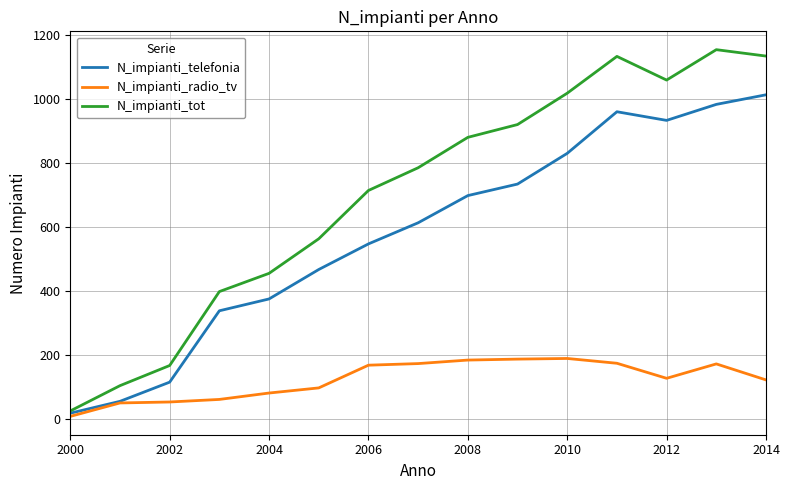

How many lines are shown in the chart?

3